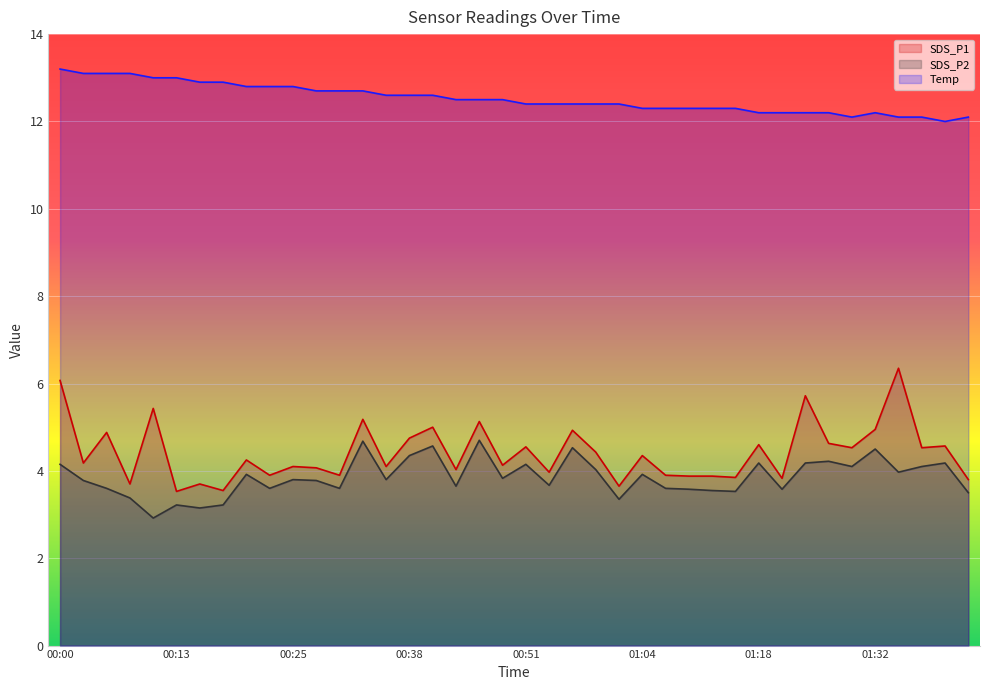

True or false: Temp and SDS_P1 cross at least once.

False